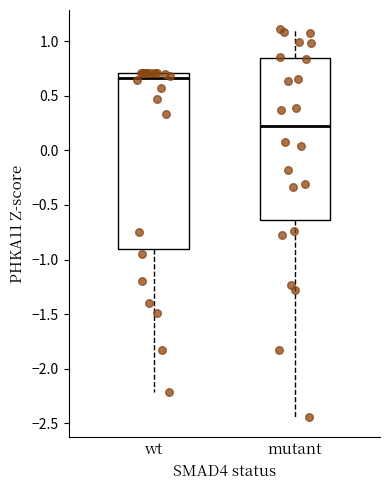

Where does the lower whisker of the box for wt end on the y-axis? The values are not printed on the chart, so give them approximately, as read against the axis.

-2.20